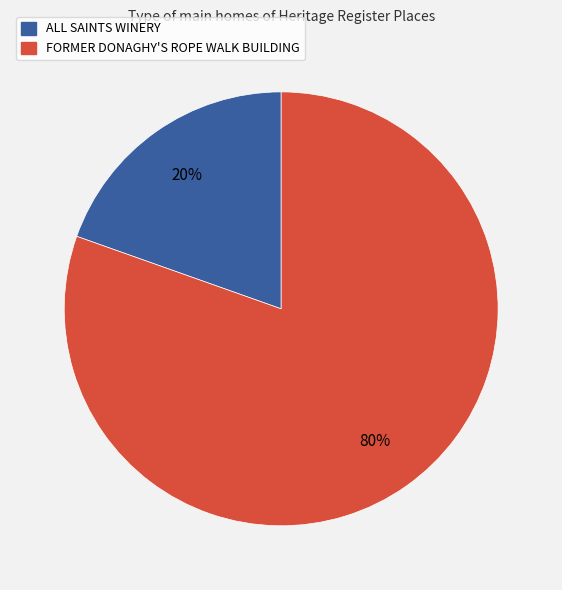

Which has a higher value, FORMER DONAGHY'S ROPE WALK BUILDING or ALL SAINTS WINERY?

FORMER DONAGHY'S ROPE WALK BUILDING